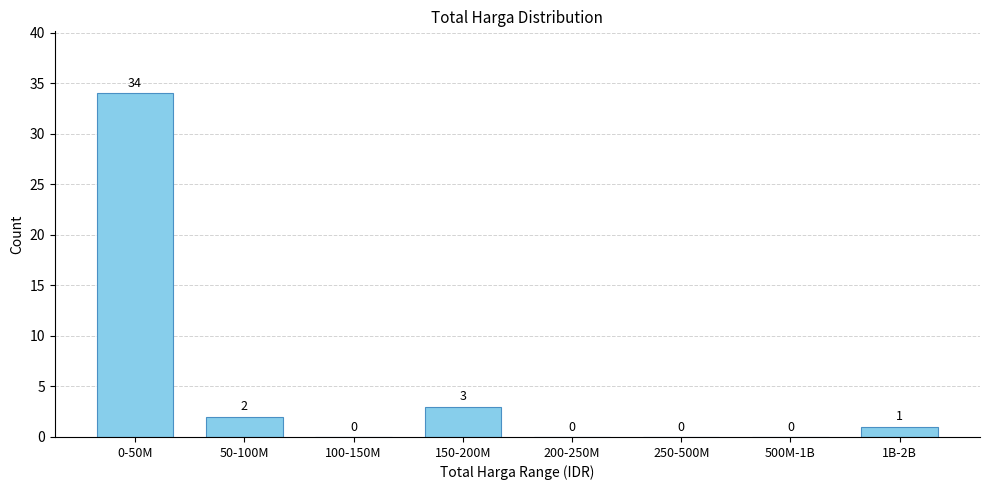

Reading left to right, extract all data points from this chart.

0-50M=34	50-100M=2	100-150M=0	150-200M=3	200-250M=0	250-500M=0	500M-1B=0	1B-2B=1